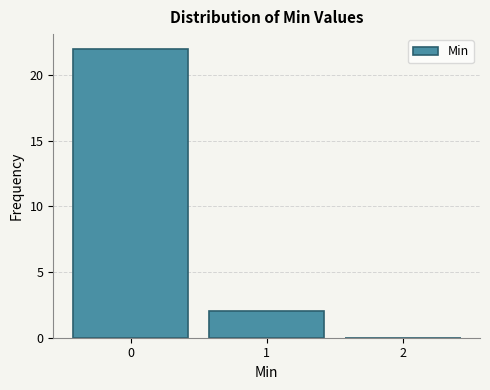

Reading left to right, transcribe this chart: for each bar, give the range it covers on the x-axis and its height. The values are not printed on the chart, so give them approximately, as read against the axis.

-0.5 to 0.5: 22
0.5 to 1.5: 2
1.5 to 2.5: 0